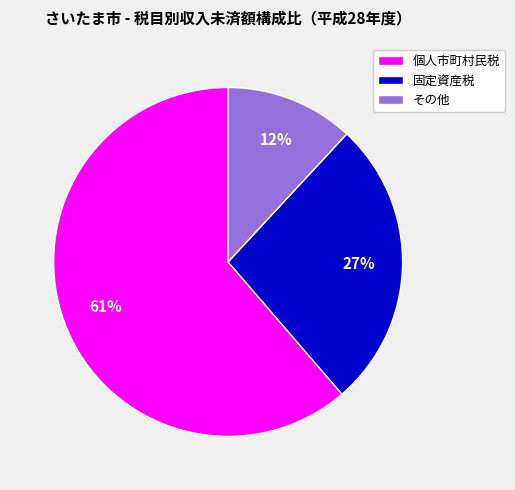

What percentage is the 個人市町村民税 slice, to the nearest percent?

61%